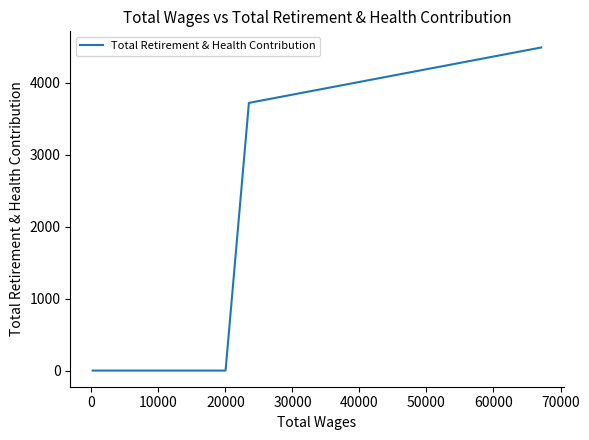

Reading left to right, what are all the values shown in this chart?

0	0	0	0	0	0	0	0	3720	4490